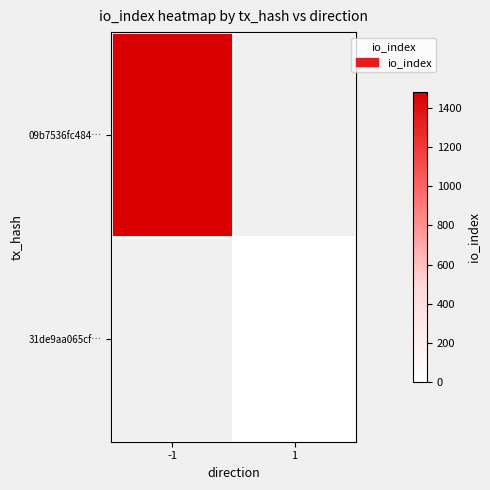

How many series are shown in this chart?

2